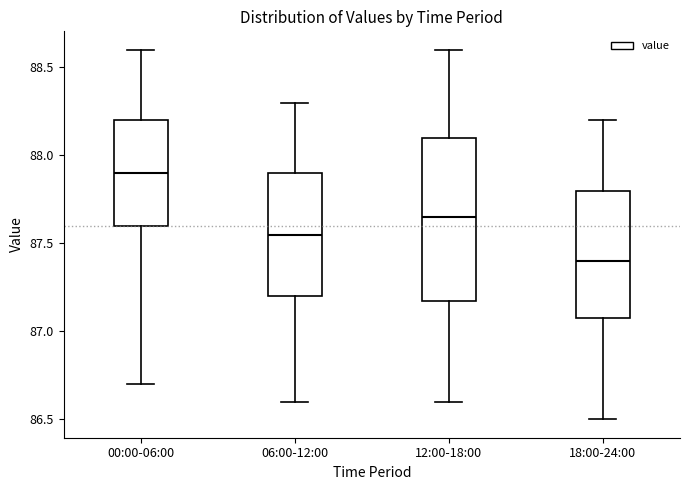

Reading left to right, transcribe this box plot: for each box, give where its median line is, the range the box spans, and where its two whiskers end, as read against the y-axis. The values are not printed on the chart, so give them approximately, as read against the axis.

00:00-06:00: median 87.90, box 87.60 to 88.20, whiskers 86.70 to 88.60
06:00-12:00: median 87.55, box 87.20 to 87.90, whiskers 86.60 to 88.30
12:00-18:00: median 87.65, box 87.20 to 88.10, whiskers 86.60 to 88.60
18:00-24:00: median 87.40, box 87.10 to 87.80, whiskers 86.50 to 88.20